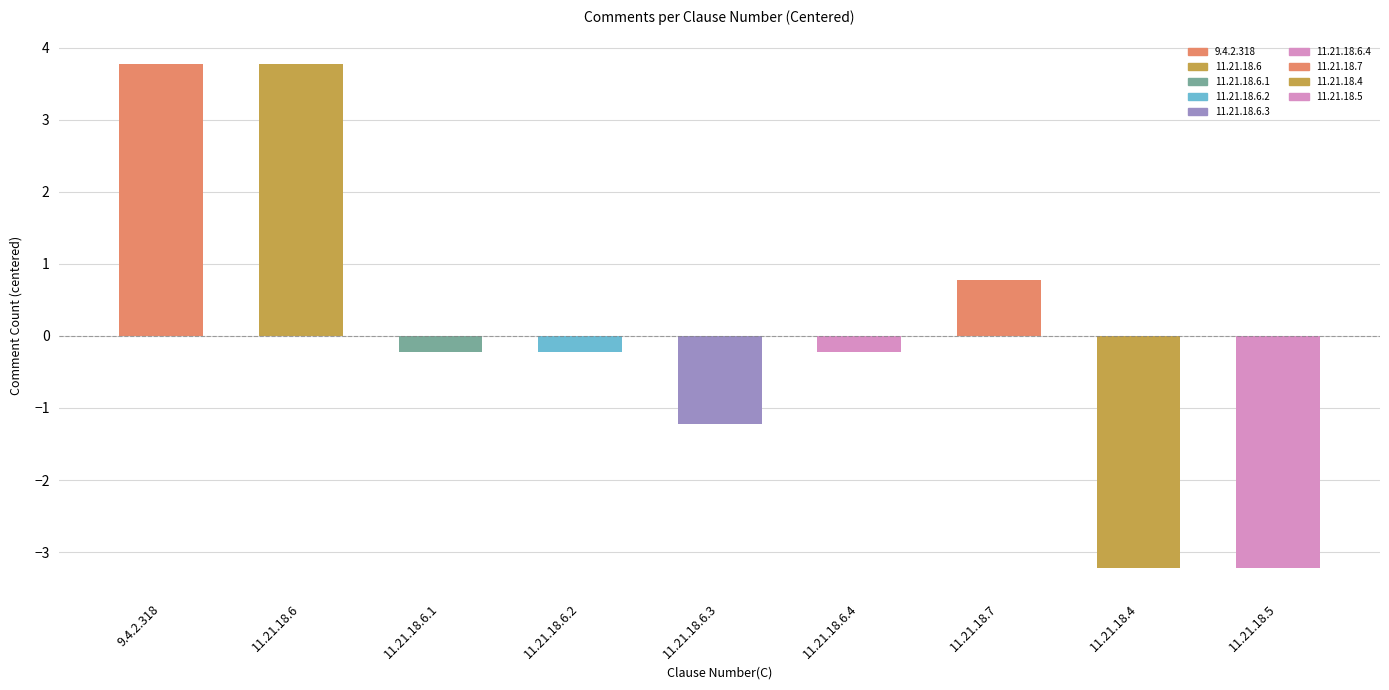

What is the difference between the maximum and minimum values?

7.0